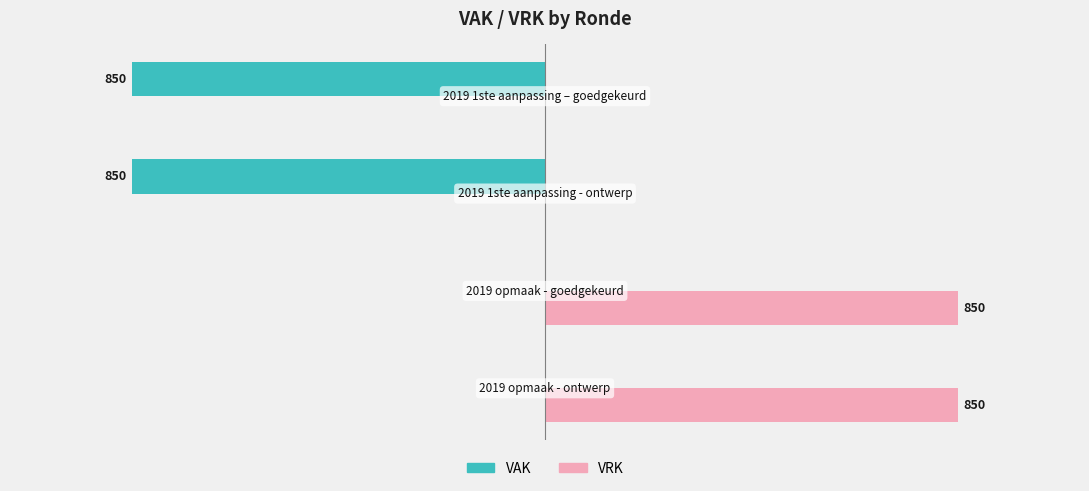

Which series has the largest total across all categories?

VRK